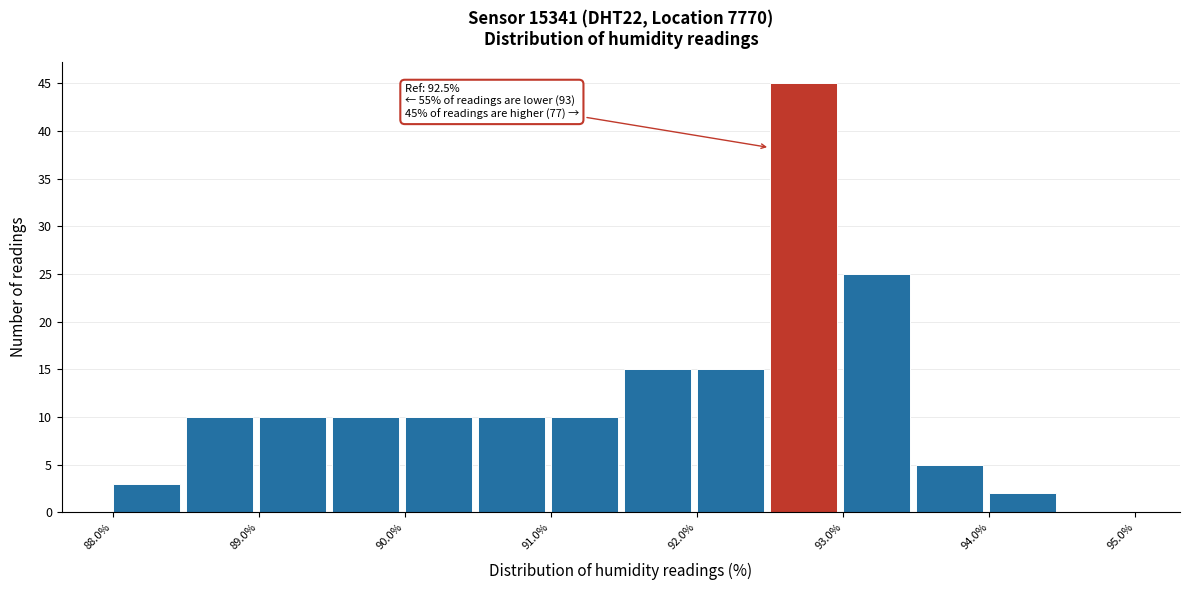

Which range on the x-axis has the tallest bar?

92.5 to 93.0